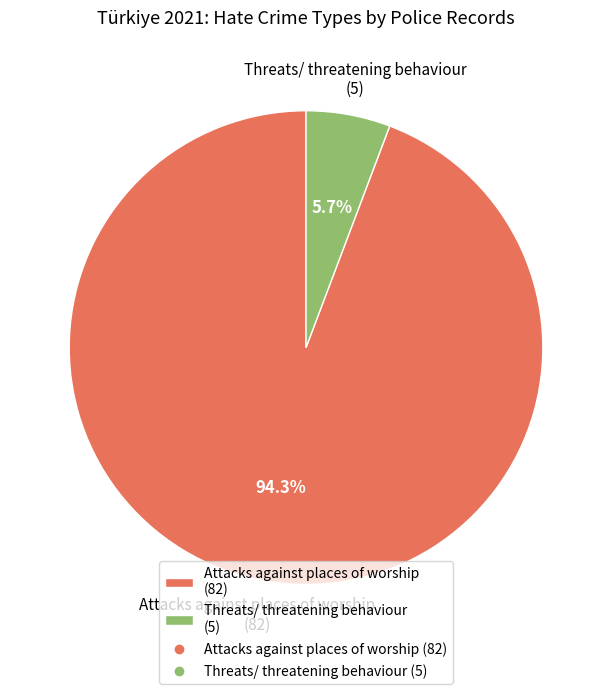

Which has a higher value, Threats/ threatening behaviour or Attacks against places of worship?

Attacks against places of worship